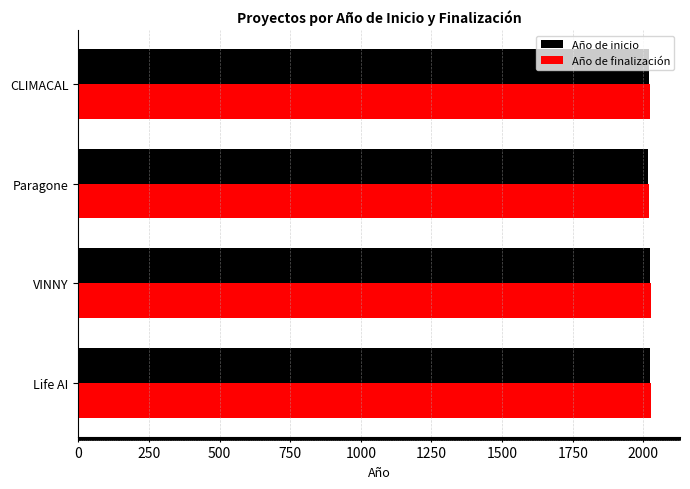

The value of Año de inicio at CLIMACAL is 431. True or false?

False